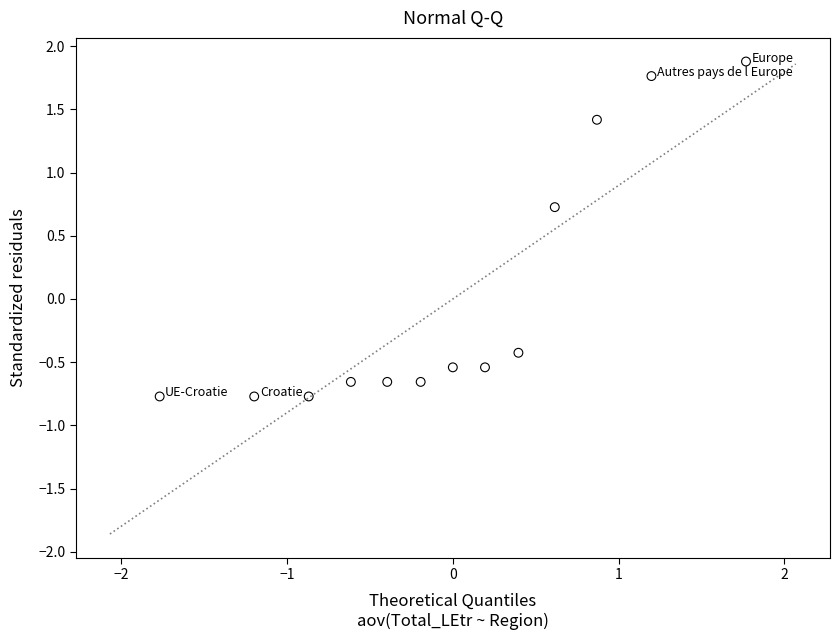

What Y value in the scatter plot is closest to 0?

-0.4